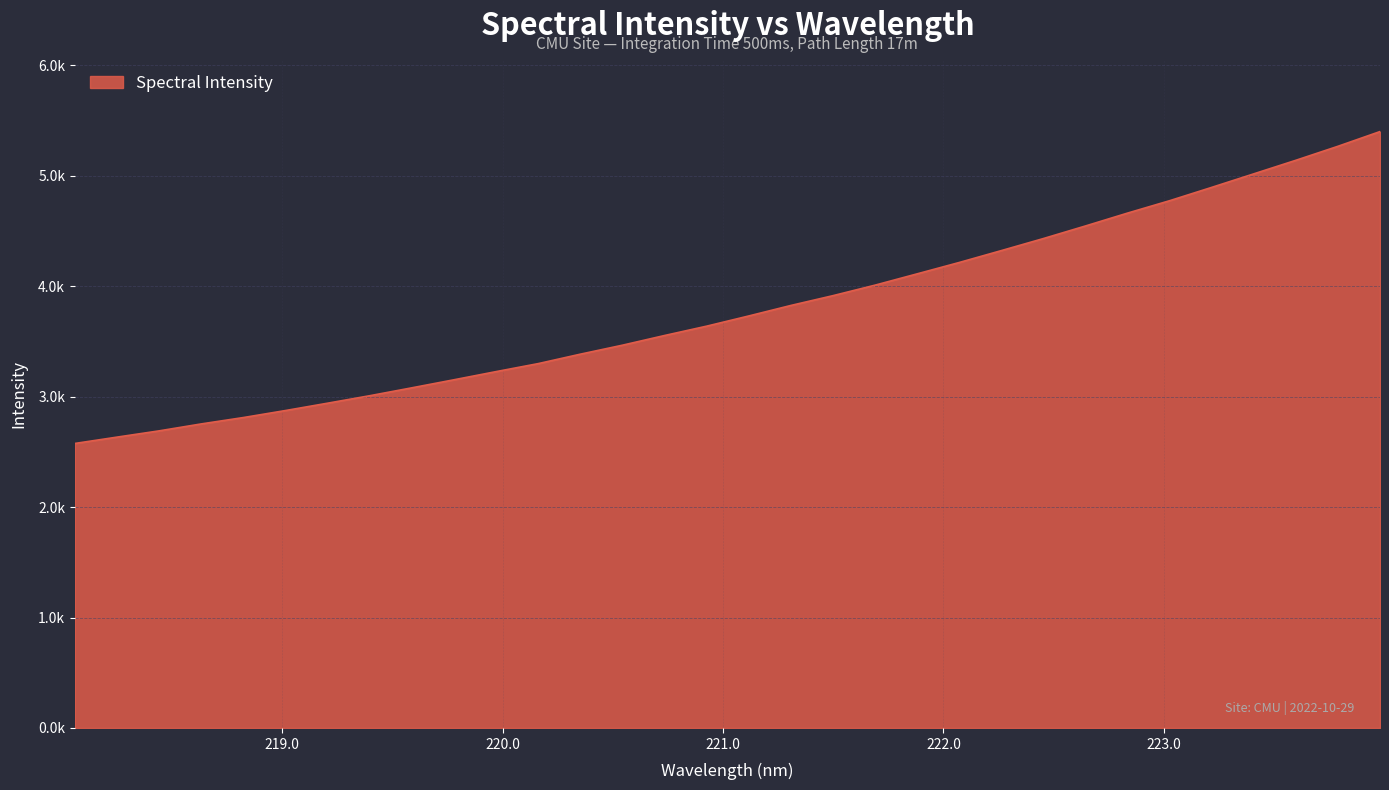

At which label does the data first exceed 3730?

221.1174